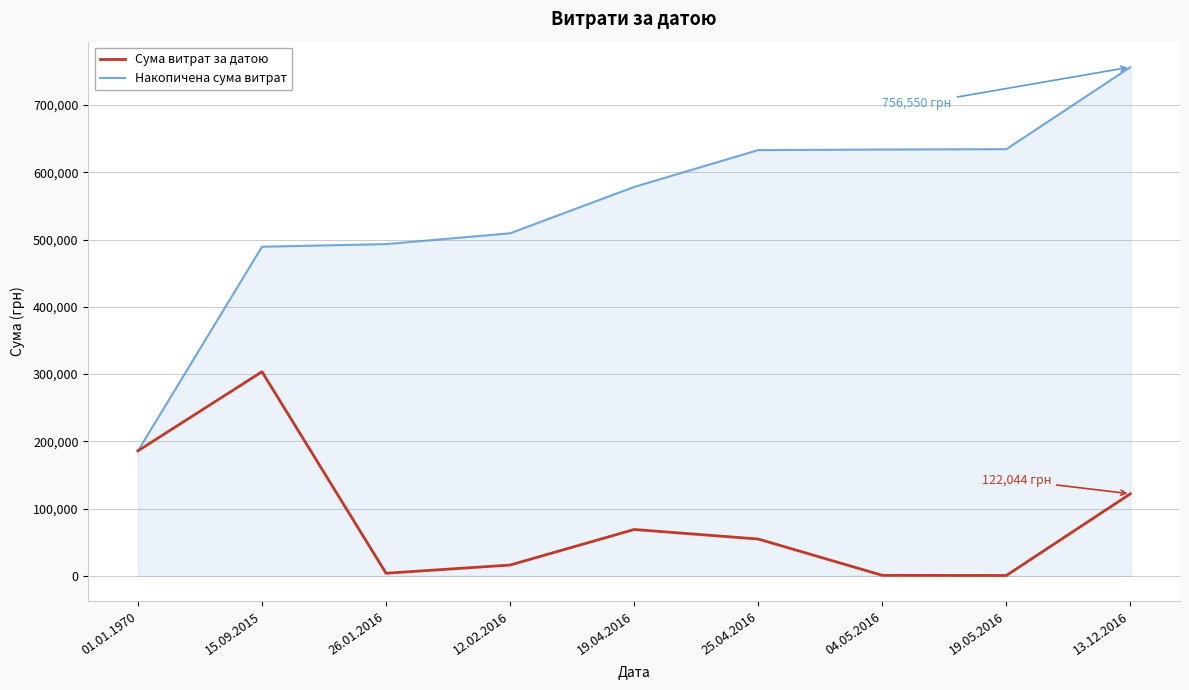

Where is Накопичена сума витрат nearest to the value 471223?

15.09.2015